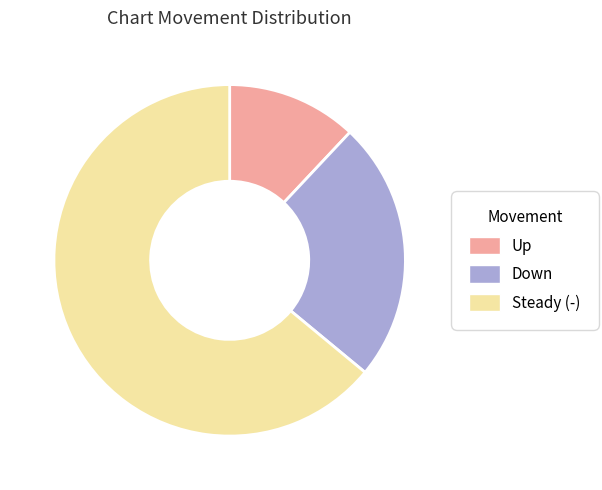

Is there any slice that represents more than half of the pie?

Yes